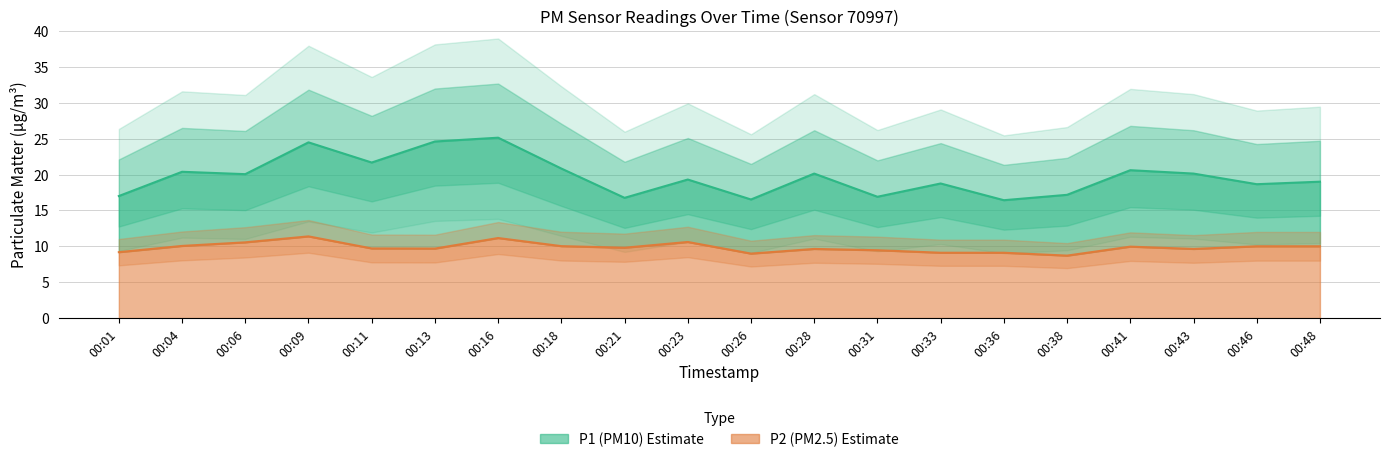

At which category is the sum across all series the highest?

00:16